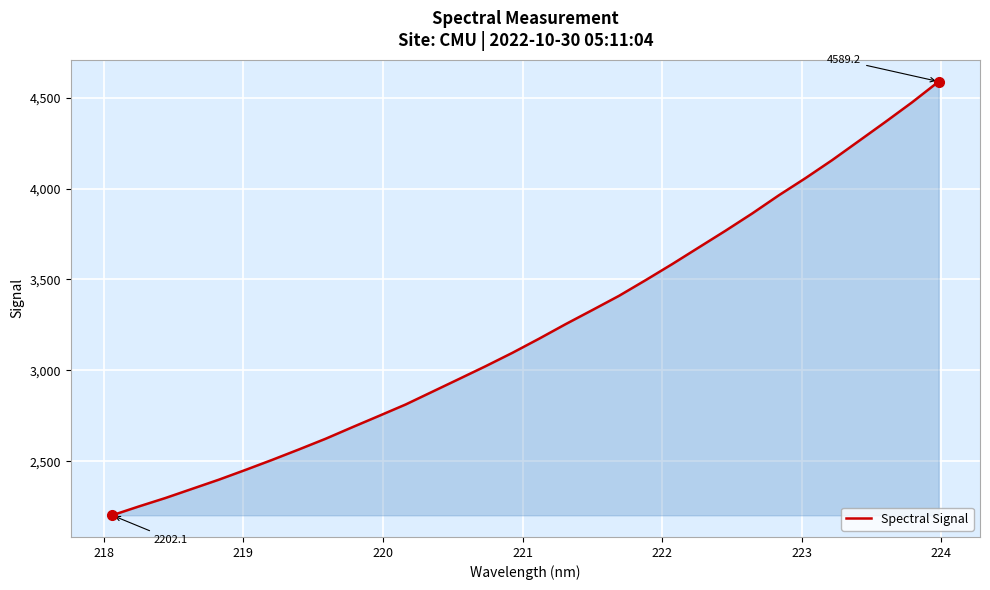

What is the minimum value shown in the chart?

2202.1